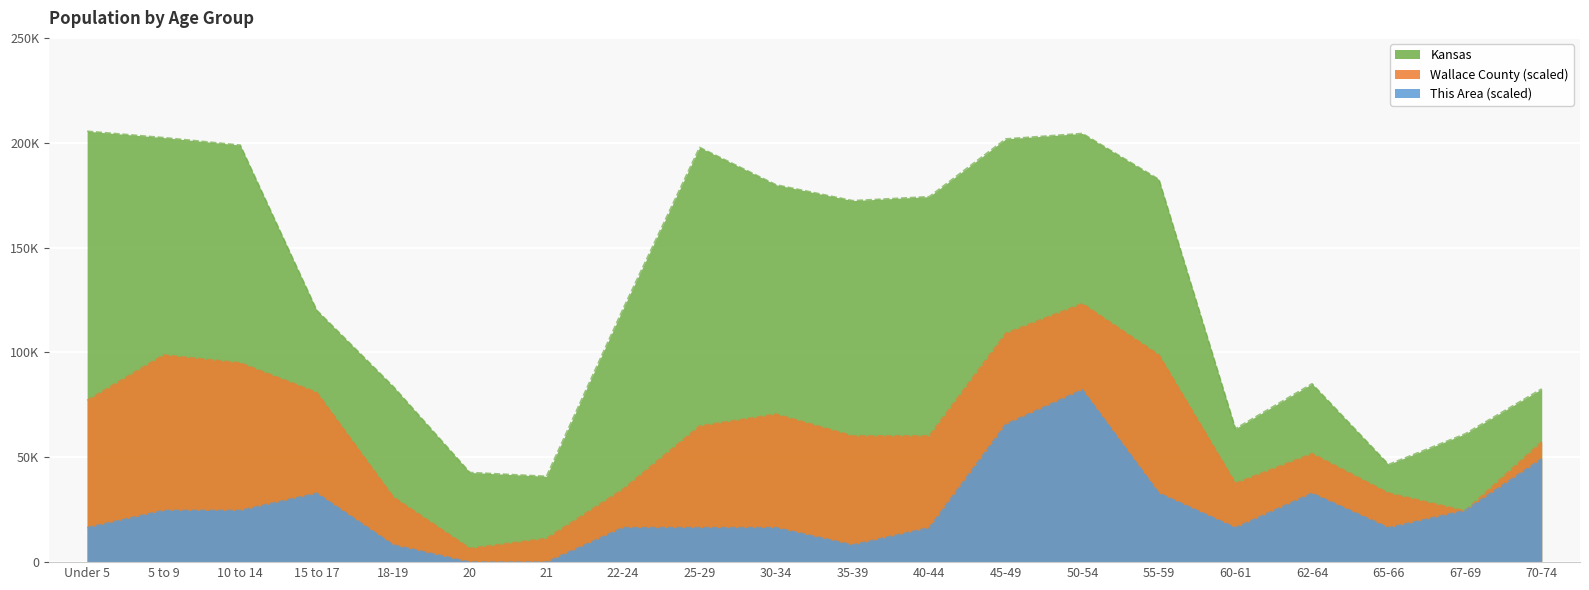

In This Area, how many points are lower than both neighbors (excluding endpoints)?

3